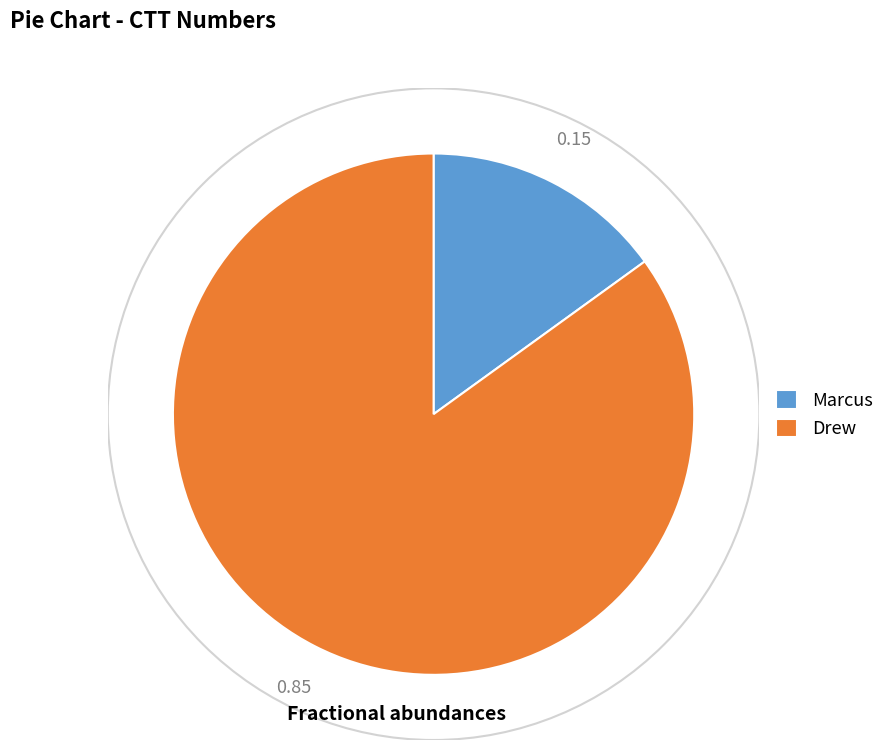

Approximately how many times larger is the value at Drew compared to Marcus?

5.7